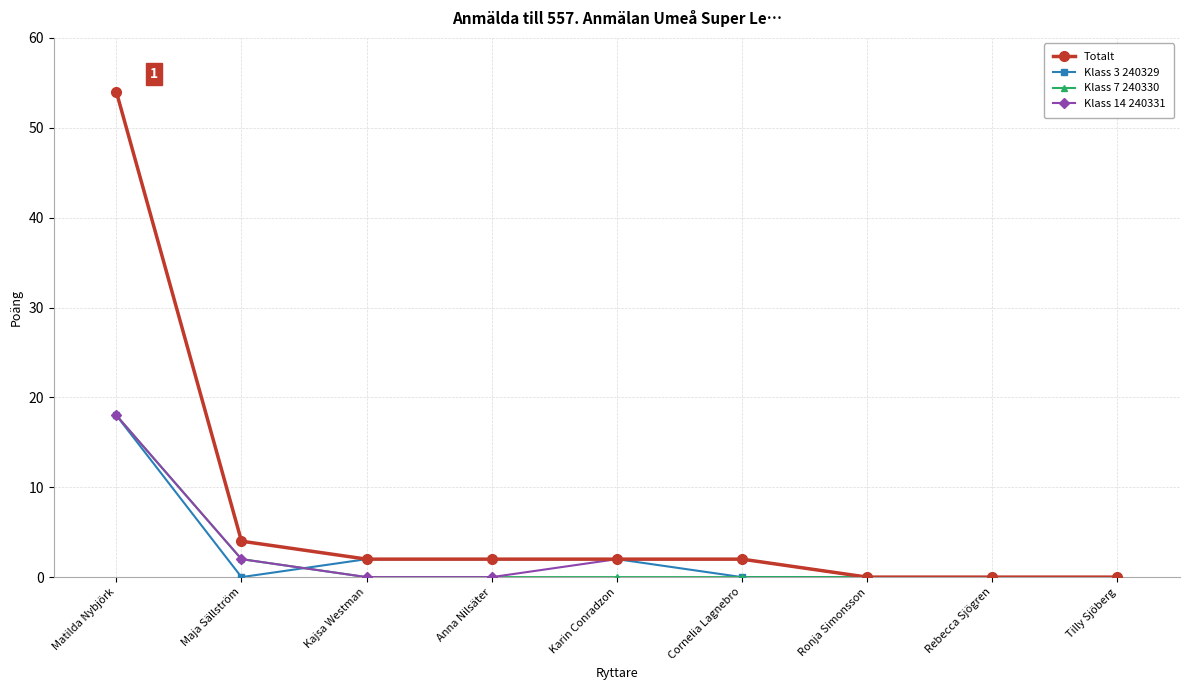

Does the chart have visible grid lines?

Yes